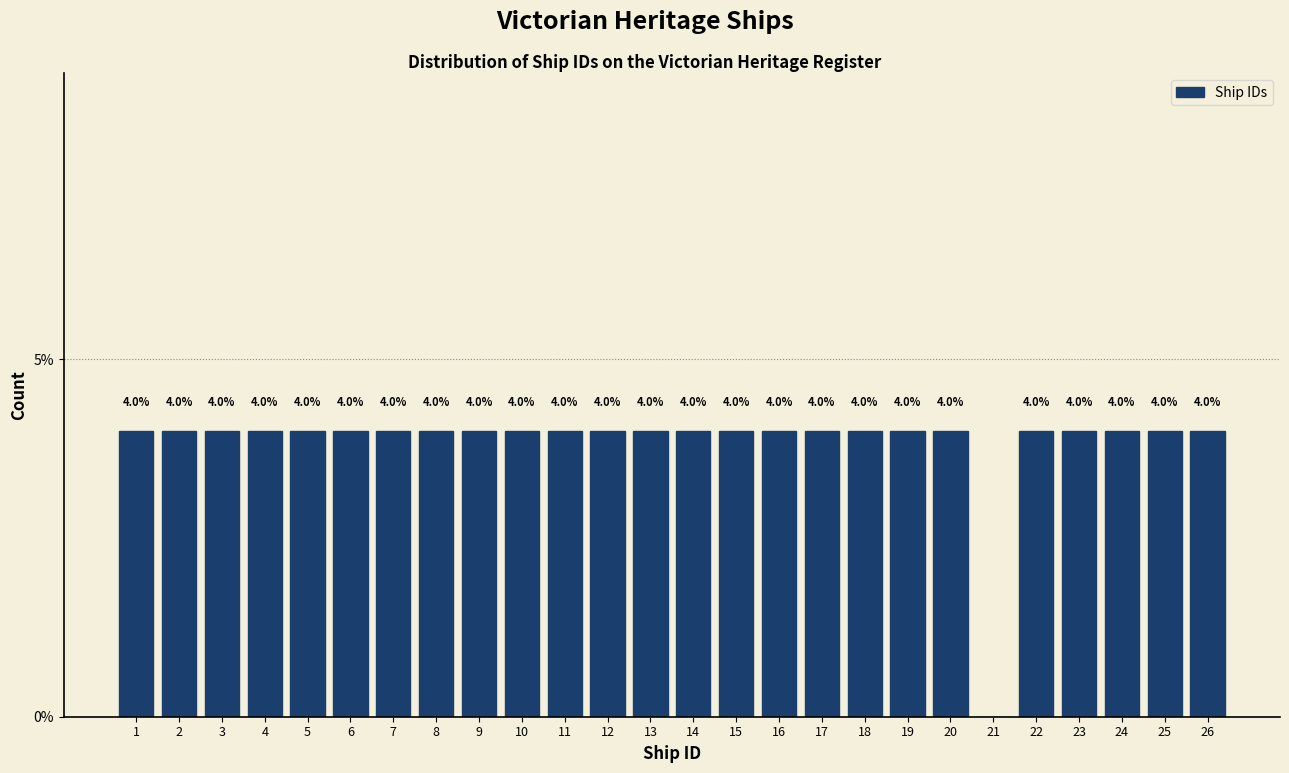

Reading right to left, what are all the values shown in this chart?

26=4	25=4	24=4	23=4	22=4	21=0	20=4	19=4	18=4	17=4	16=4	15=4	14=4	13=4	12=4	11=4	10=4	9=4	8=4	7=4	6=4	5=4	4=4	3=4	2=4	1=4